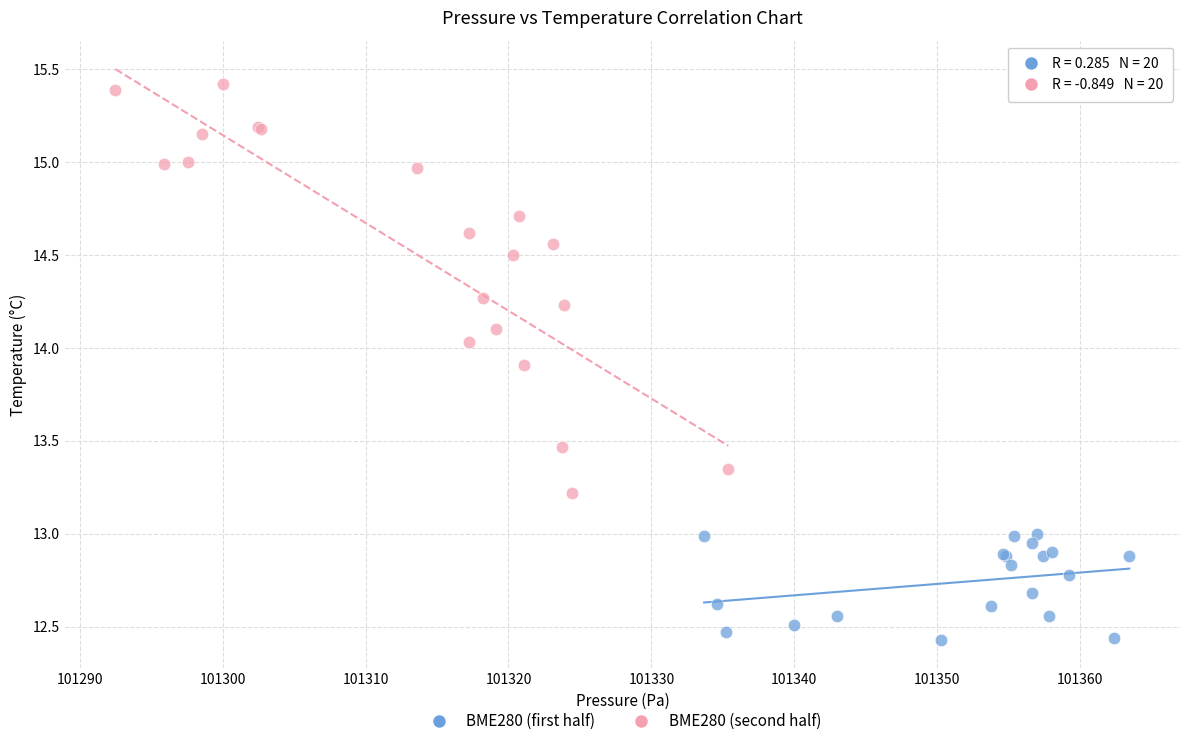

Which series reaches the maximum Y coordinate?

BME280 (second half)